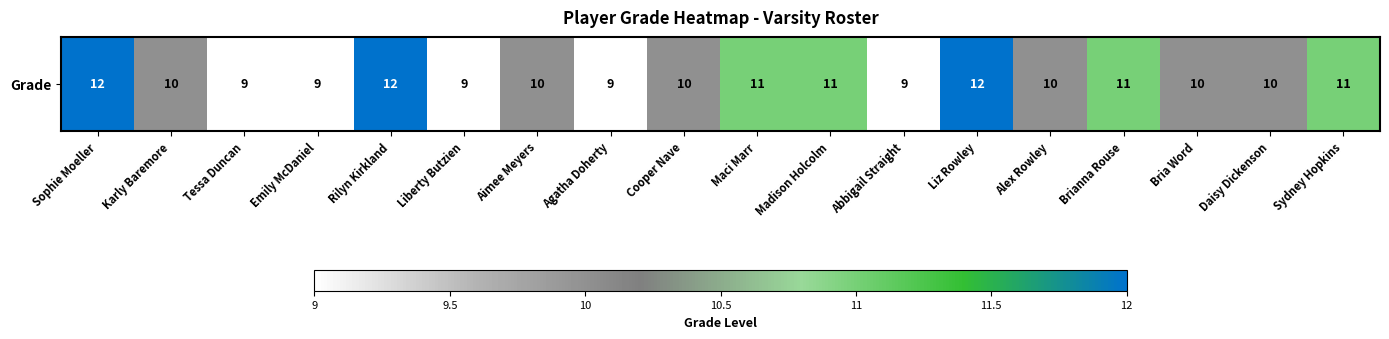

Reading left to right, what are all the values shown in this chart?

Sophie Moeller=12	Karly Baremore=10	Tessa Duncan=9	Emily McDaniel=9	Rilyn Kirkland=12	Liberty Butzien=9	Aimee Meyers=10	Agatha Doherty=9	Cooper Nave=10	Maci Marr=11	Madison Holcolm=11	Abbigail Straight=9	Liz Rowley=12	Alex Rowley=10	Brianna Rouse=11	Bria Word=10	Daisy Dickenson=10	Sydney Hopkins=11